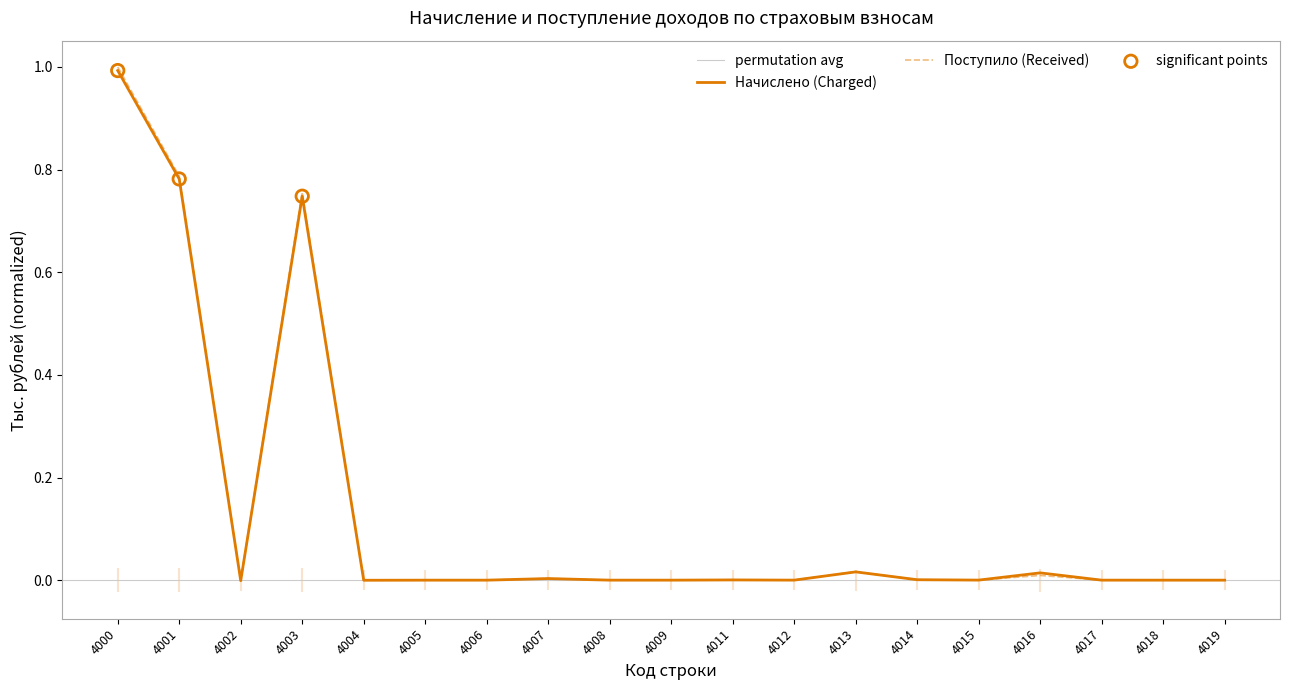

At how many categories does at least one series exceed 0?

19